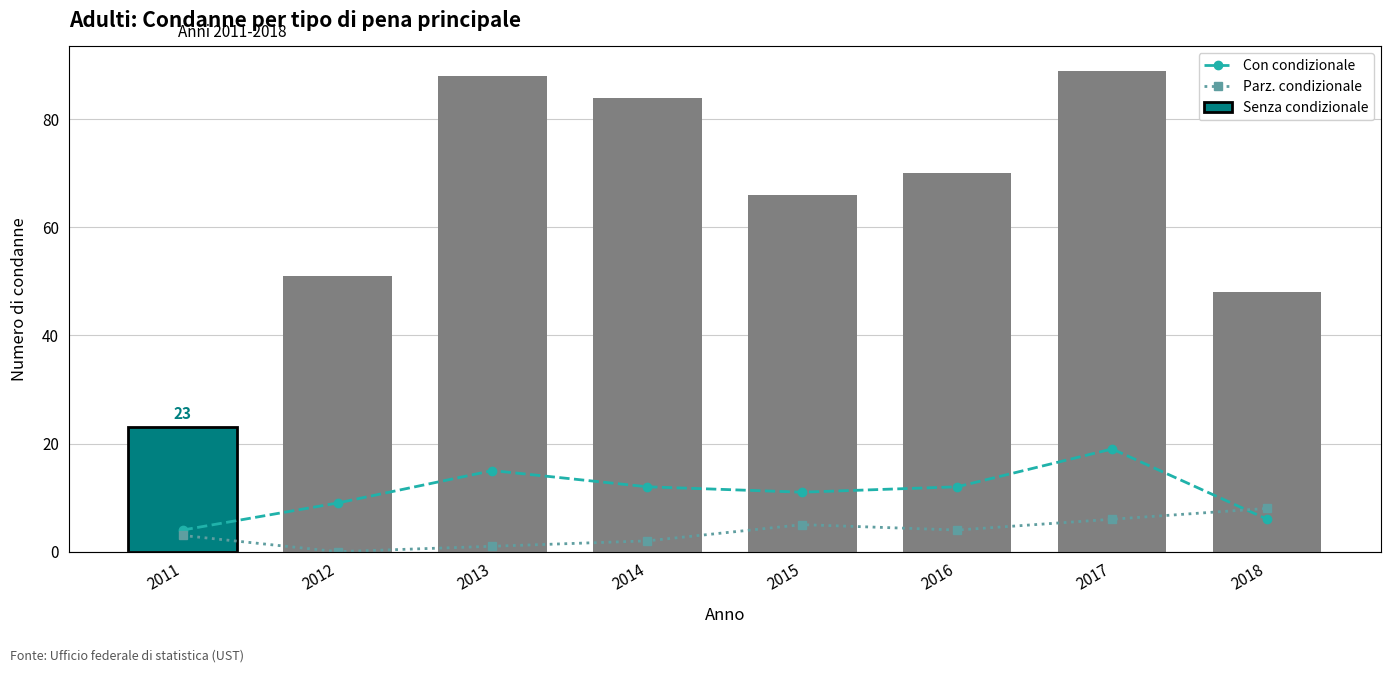

Is the value of Senza condizionale at 2011 greater than the value of Con condizionale at 2014?

Yes